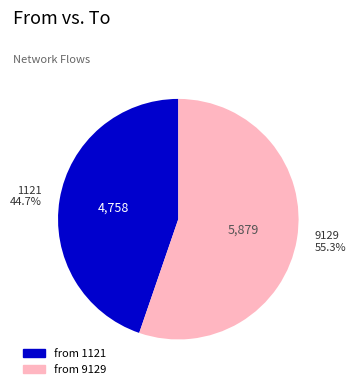

How much of the chart is everything except 9129?

44.7%